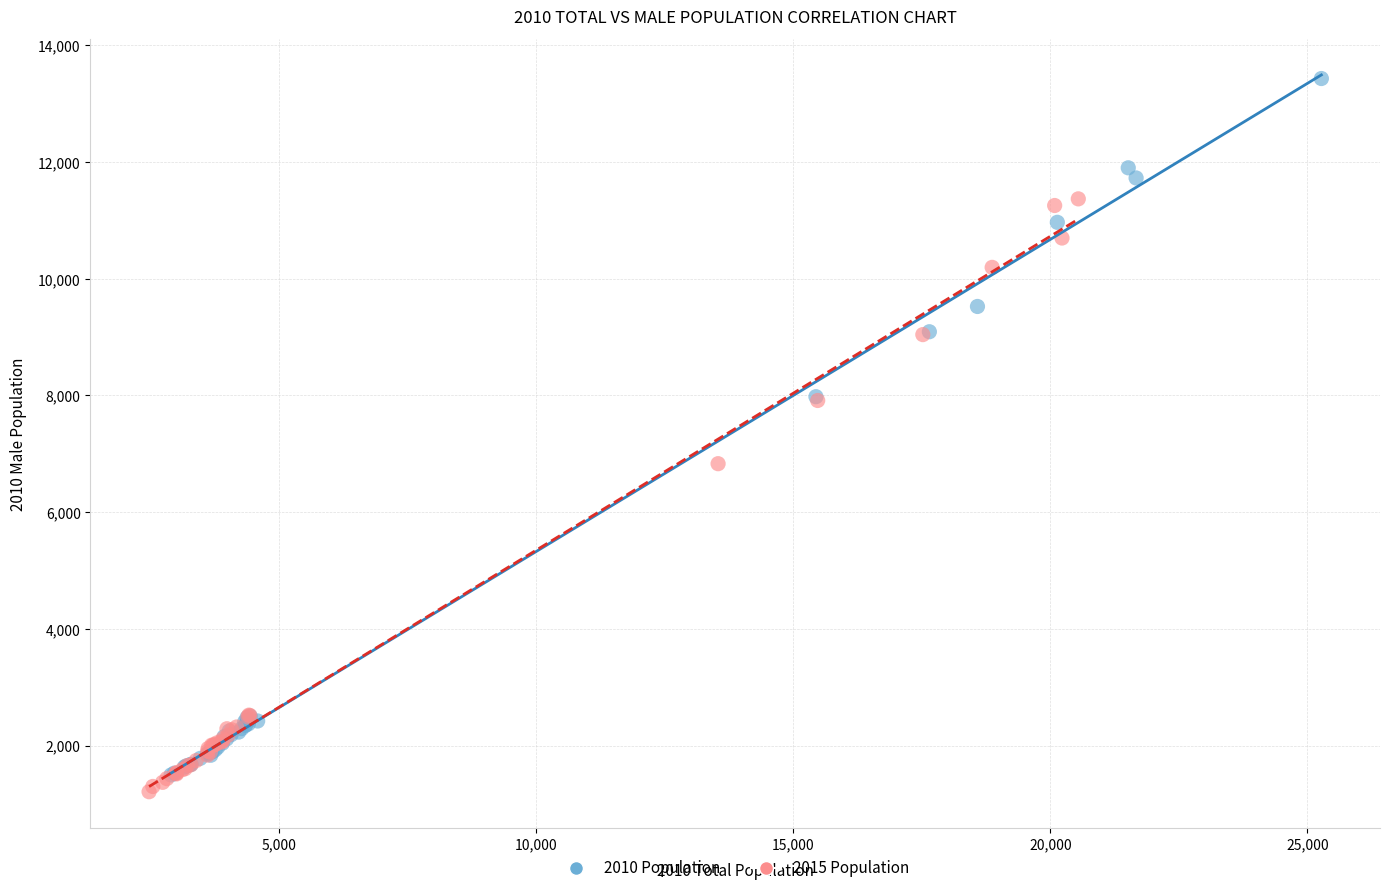

What are all the series names shown in the legend?

2010 Population, 2015 Population